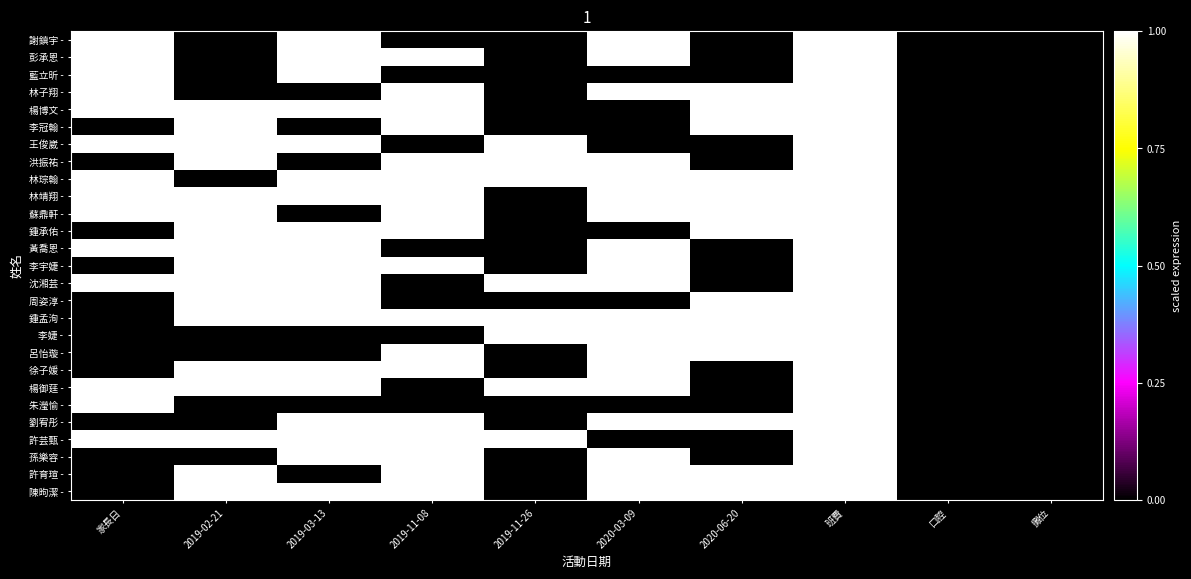

Reading left to right, extract all data points from this chart.

謝鎮宇 -: 家長日=1	2019-02-21=0	2019-03-13=1	2019-11-08=0	2019-11-26=0	2020-03-09=1	2020-06-20=0	班費=1	口腔=0	攤位=0
彭承恩 -: 家長日=1	2019-02-21=0	2019-03-13=1	2019-11-08=1	2019-11-26=0	2020-03-09=1	2020-06-20=0	班費=1	口腔=0	攤位=0
藍立昕 -: 家長日=1	2019-02-21=0	2019-03-13=1	2019-11-08=0	2019-11-26=0	2020-03-09=0	2020-06-20=0	班費=1	口腔=0	攤位=0
林子翔 -: 家長日=1	2019-02-21=0	2019-03-13=0	2019-11-08=1	2019-11-26=0	2020-03-09=1	2020-06-20=1	班費=1	口腔=0	攤位=0
楊博文 -: 家長日=1	2019-02-21=1	2019-03-13=1	2019-11-08=1	2019-11-26=0	2020-03-09=0	2020-06-20=1	班費=1	口腔=0	攤位=0
李冠翰 -: 家長日=0	2019-02-21=1	2019-03-13=0	2019-11-08=1	2019-11-26=0	2020-03-09=0	2020-06-20=1	班費=1	口腔=0	攤位=0
王俊崴 -: 家長日=1	2019-02-21=1	2019-03-13=1	2019-11-08=0	2019-11-26=1	2020-03-09=0	2020-06-20=0	班費=1	口腔=0	攤位=0
洪振祐 -: 家長日=0	2019-02-21=1	2019-03-13=0	2019-11-08=1	2019-11-26=1	2020-03-09=1	2020-06-20=0	班費=1	口腔=0	攤位=0
林琮翰 -: 家長日=1	2019-02-21=0	2019-03-13=1	2019-11-08=1	2019-11-26=1	2020-03-09=1	2020-06-20=1	班費=1	口腔=0	攤位=0
林靖翔 -: 家長日=1	2019-02-21=1	2019-03-13=1	2019-11-08=1	2019-11-26=0	2020-03-09=1	2020-06-20=1	班費=1	口腔=0	攤位=0
蘇鼎軒 -: 家長日=1	2019-02-21=1	2019-03-13=0	2019-11-08=1	2019-11-26=0	2020-03-09=1	2020-06-20=1	班費=1	口腔=0	攤位=0
鍾承佑 -: 家長日=0	2019-02-21=1	2019-03-13=1	2019-11-08=1	2019-11-26=0	2020-03-09=0	2020-06-20=1	班費=1	口腔=0	攤位=0
黃喬恩 -: 家長日=1	2019-02-21=1	2019-03-13=1	2019-11-08=0	2019-11-26=0	2020-03-09=1	2020-06-20=0	班費=1	口腔=0	攤位=0
李宇婕 -: 家長日=0	2019-02-21=1	2019-03-13=1	2019-11-08=1	2019-11-26=0	2020-03-09=1	2020-06-20=0	班費=1	口腔=0	攤位=0
沈湘芸 -: 家長日=1	2019-02-21=1	2019-03-13=1	2019-11-08=0	2019-11-26=1	2020-03-09=1	2020-06-20=0	班費=1	口腔=0	攤位=0
周姿淳 -: 家長日=0	2019-02-21=1	2019-03-13=1	2019-11-08=0	2019-11-26=0	2020-03-09=0	2020-06-20=1	班費=1	口腔=0	攤位=0
鍾孟洵 -: 家長日=0	2019-02-21=1	2019-03-13=1	2019-11-08=1	2019-11-26=1	2020-03-09=1	2020-06-20=1	班費=1	口腔=0	攤位=0
李婕 -: 家長日=0	2019-02-21=0	2019-03-13=0	2019-11-08=0	2019-11-26=1	2020-03-09=1	2020-06-20=1	班費=1	口腔=0	攤位=0
呂怡璇 -: 家長日=0	2019-02-21=0	2019-03-13=0	2019-11-08=1	2019-11-26=0	2020-03-09=1	2020-06-20=1	班費=1	口腔=0	攤位=0
徐子媛 -: 家長日=0	2019-02-21=1	2019-03-13=1	2019-11-08=1	2019-11-26=0	2020-03-09=1	2020-06-20=0	班費=1	口腔=0	攤位=0
楊御莛 -: 家長日=1	2019-02-21=1	2019-03-13=1	2019-11-08=0	2019-11-26=1	2020-03-09=1	2020-06-20=0	班費=1	口腔=0	攤位=0
朱瀅愉 -: 家長日=1	2019-02-21=0	2019-03-13=0	2019-11-08=0	2019-11-26=0	2020-03-09=0	2020-06-20=0	班費=1	口腔=0	攤位=0
劉宥彤 -: 家長日=0	2019-02-21=0	2019-03-13=1	2019-11-08=1	2019-11-26=0	2020-03-09=1	2020-06-20=1	班費=1	口腔=0	攤位=0
許芸甄 -: 家長日=1	2019-02-21=1	2019-03-13=1	2019-11-08=1	2019-11-26=1	2020-03-09=0	2020-06-20=0	班費=1	口腔=0	攤位=0
孫樂容 -: 家長日=0	2019-02-21=0	2019-03-13=1	2019-11-08=1	2019-11-26=0	2020-03-09=1	2020-06-20=0	班費=1	口腔=0	攤位=0
許育瑄 -: 家長日=0	2019-02-21=1	2019-03-13=0	2019-11-08=1	2019-11-26=0	2020-03-09=1	2020-06-20=1	班費=1	口腔=0	攤位=0
陳昫潔 -: 家長日=0	2019-02-21=1	2019-03-13=1	2019-11-08=1	2019-11-26=0	2020-03-09=1	2020-06-20=1	班費=1	口腔=0	攤位=0